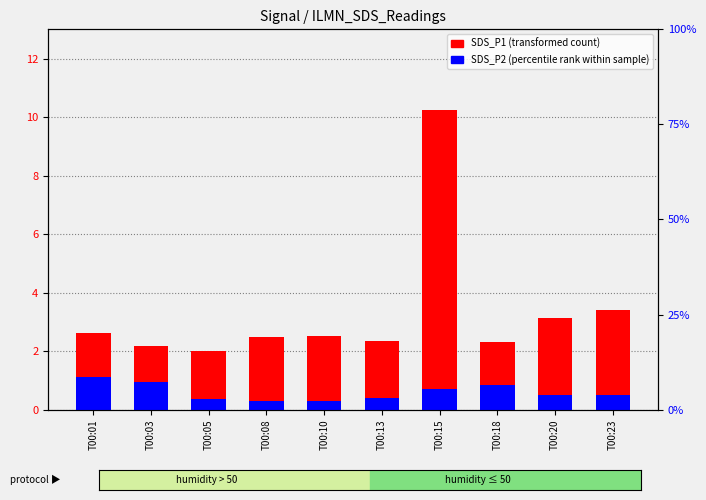

Reading right to left, transcribe all the data shown in this chart.

SDS_P1 (transformed count): T00:23=3.4	T00:20=3.1	T00:18=2.3	T00:15=10.2	T00:13=2.3	T00:10=2.5	T00:08=2.5	T00:05=2.0	T00:03=2.2	T00:01=2.6
SDS_P2 (percentile rank): T00:23=0.5	T00:20=0.5	T00:18=0.8	T00:15=0.7	T00:13=0.4	T00:10=0.3	T00:08=0.3	T00:05=0.4	T00:03=0.9	T00:01=1.1